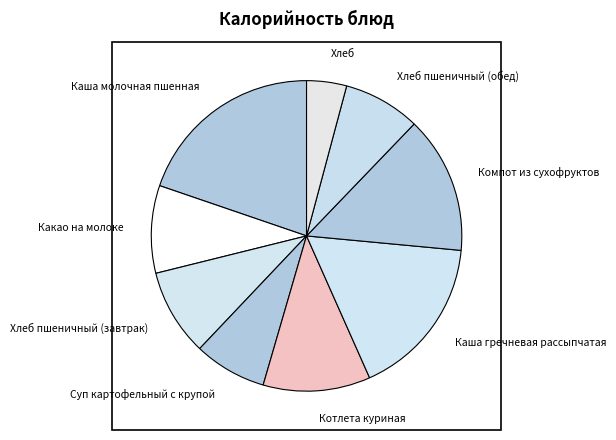

The Хлеб пшеничный (обед) slice represents 8% of the pie. True or false?

True